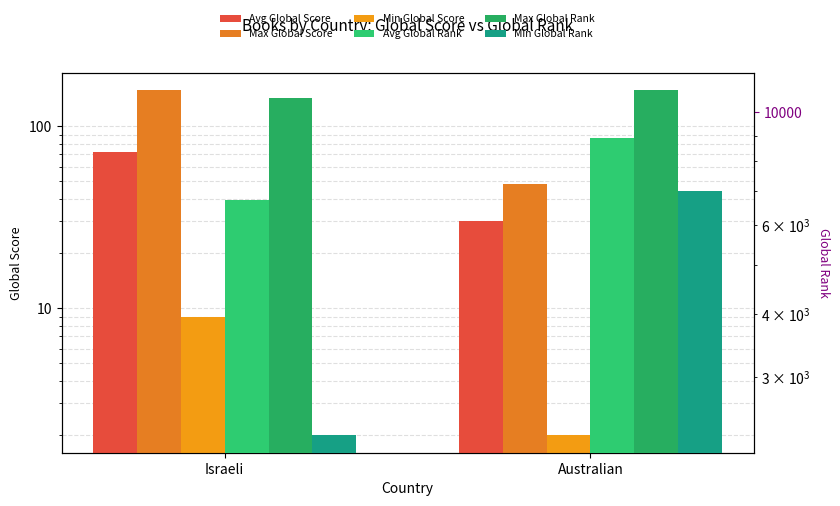

What is the difference between the highest and lowest values at Israeli?

10676.0